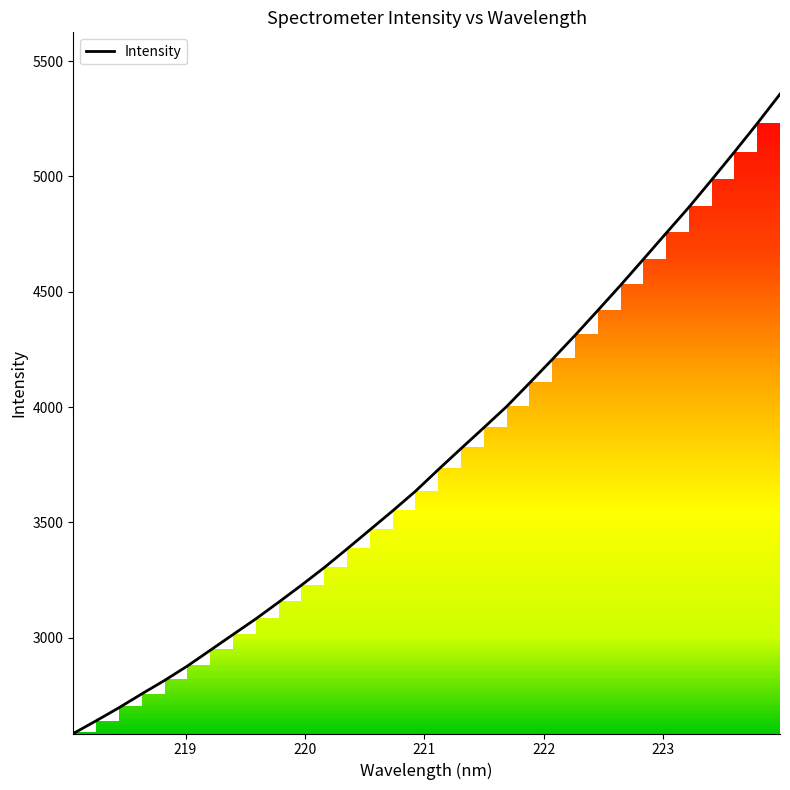

What is the maximum value shown in the chart?

5356.5